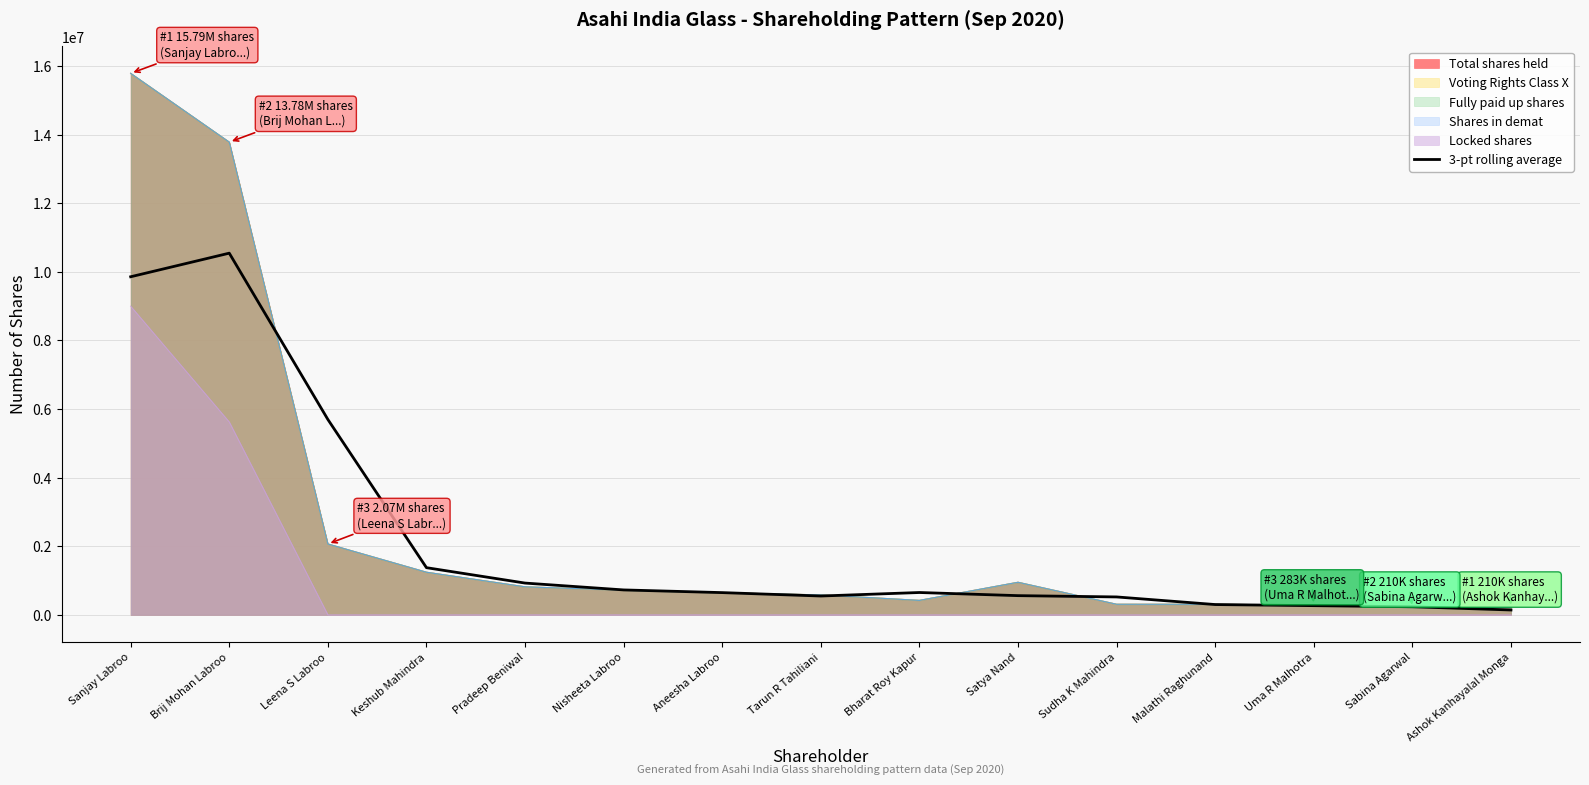

What is the approximate value at Malathi Raghunand?

298727.3